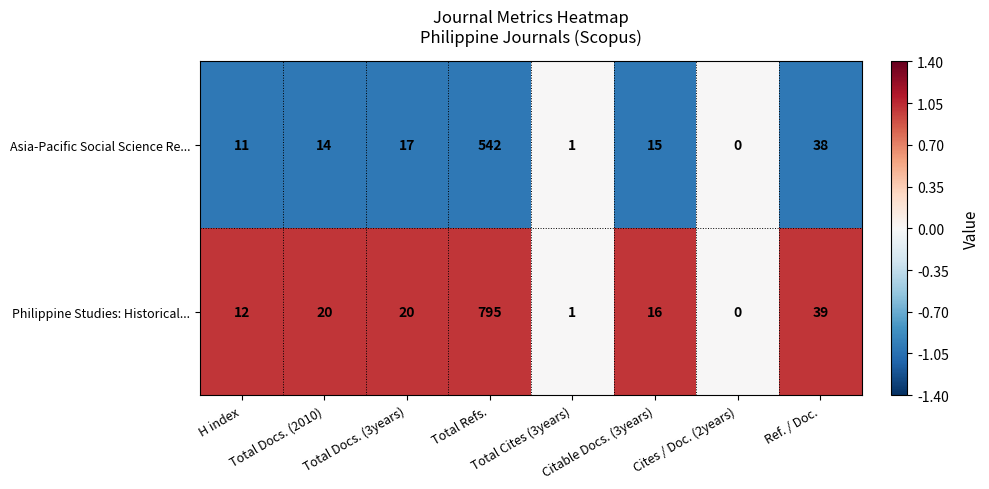

What is the maximum value for Philippine Studies: Historical...?

795